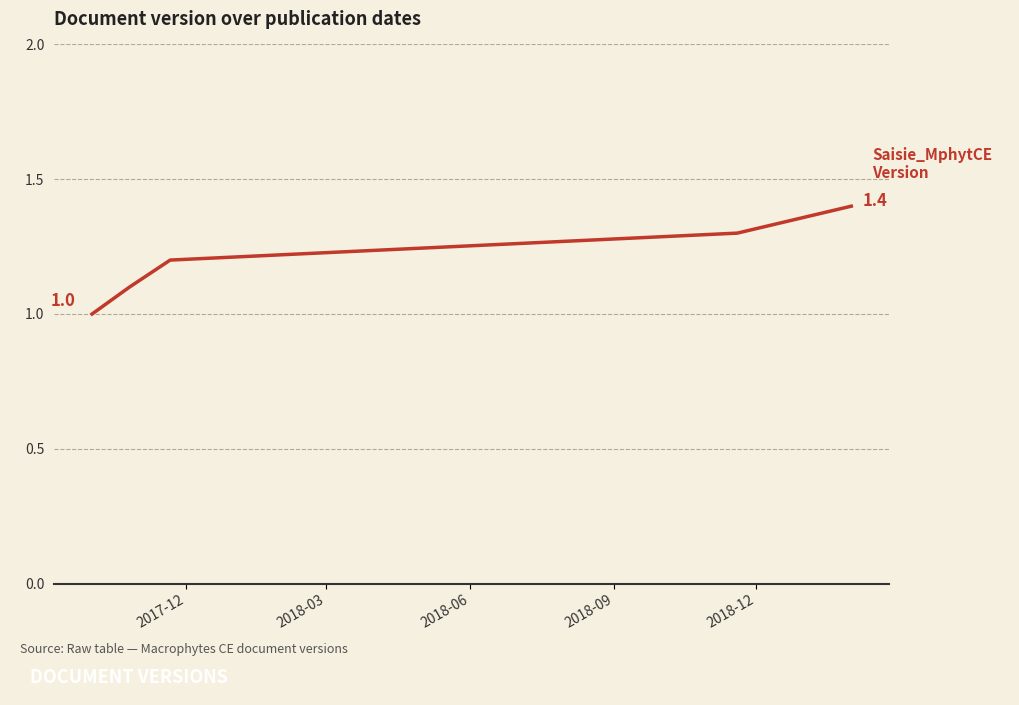

What is the minimum value shown in the chart?

1.0